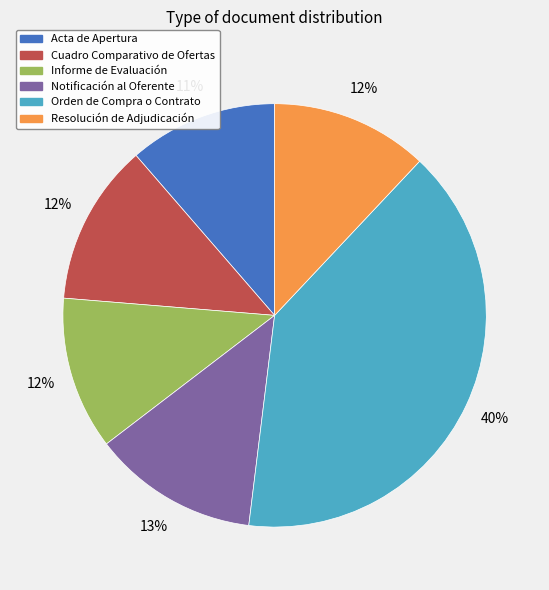

Which slice is the largest?

Orden de Compra o Contrato